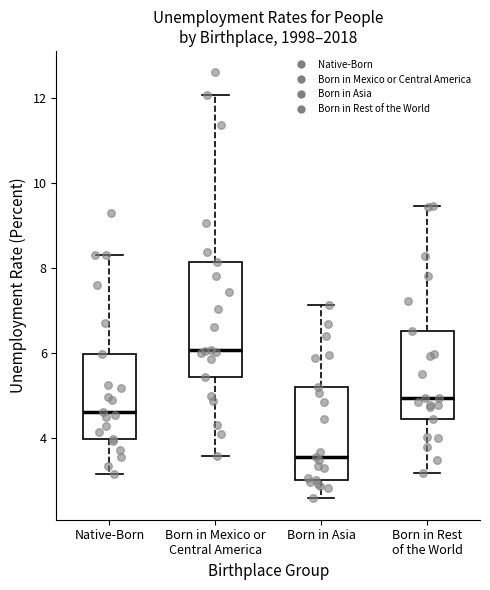

Reading left to right, read every box against the y-axis: the position of its median line, the range the box covers, and the ends of its whiskers. The values are not printed on the chart, so give them approximately, as read against the axis.

Native-Born: median 4.6, box 4.0 to 6.0, whiskers 3.2 to 8.4
Born in Mexico or Central America: median 6.0, box 5.4 to 8.2, whiskers 3.6 to 12.0
Born in Asia: median 3.6, box 3.0 to 5.2, whiskers 2.6 to 7.2
Born in Rest of the World: median 5.0, box 4.4 to 6.6, whiskers 3.2 to 9.4